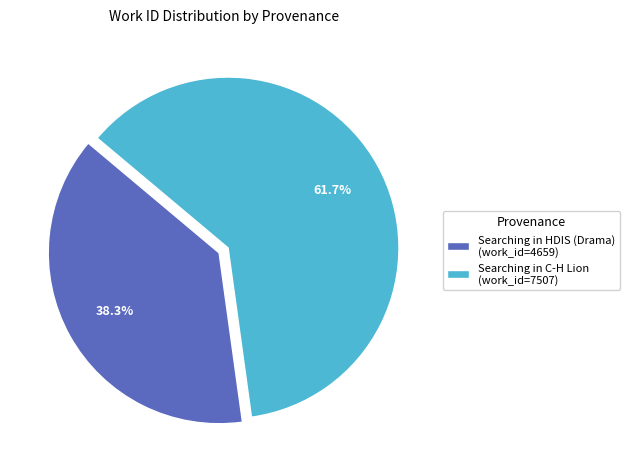

What is the ratio of the value at Searching in C-H Lion (work_id=7507) to the value at Searching in HDIS (Drama) (work_id=4659)?

1.6